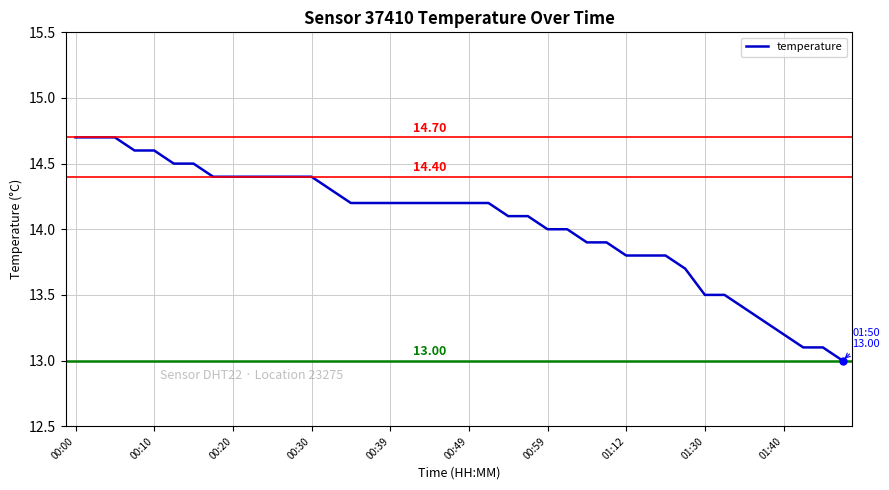

What is the difference between the maximum and minimum values?

1.7